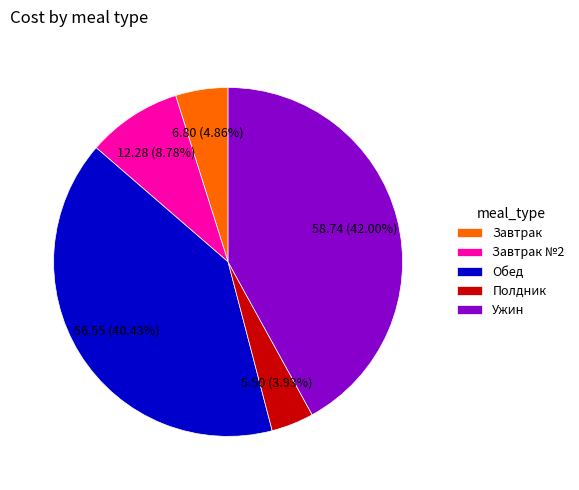

Is there any slice that represents more than half of the pie?

No